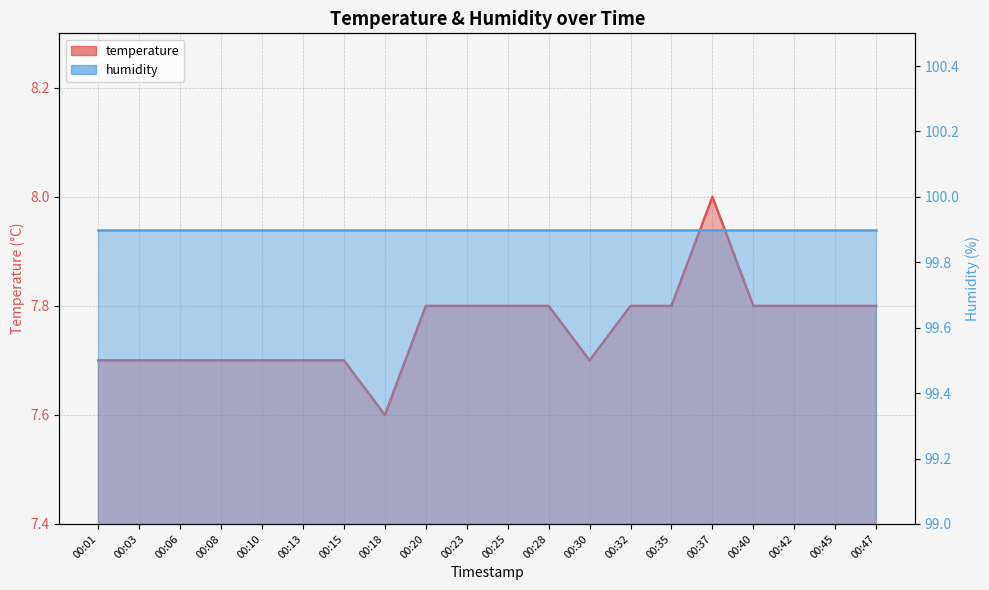

Reading right to left, what are all the values shown in this chart?

temperature: 00:47=7.8	00:45=7.8	00:42=7.8	00:40=7.8	00:37=8.0	00:35=7.8	00:32=7.8	00:30=7.7	00:28=7.8	00:25=7.8	00:23=7.8	00:20=7.8	00:18=7.6	00:15=7.7	00:13=7.7	00:10=7.7	00:08=7.7	00:06=7.7	00:03=7.7	00:01=7.7
humidity: 00:47=99.9	00:45=99.9	00:42=99.9	00:40=99.9	00:37=99.9	00:35=99.9	00:32=99.9	00:30=99.9	00:28=99.9	00:25=99.9	00:23=99.9	00:20=99.9	00:18=99.9	00:15=99.9	00:13=99.9	00:10=99.9	00:08=99.9	00:06=99.9	00:03=99.9	00:01=99.9